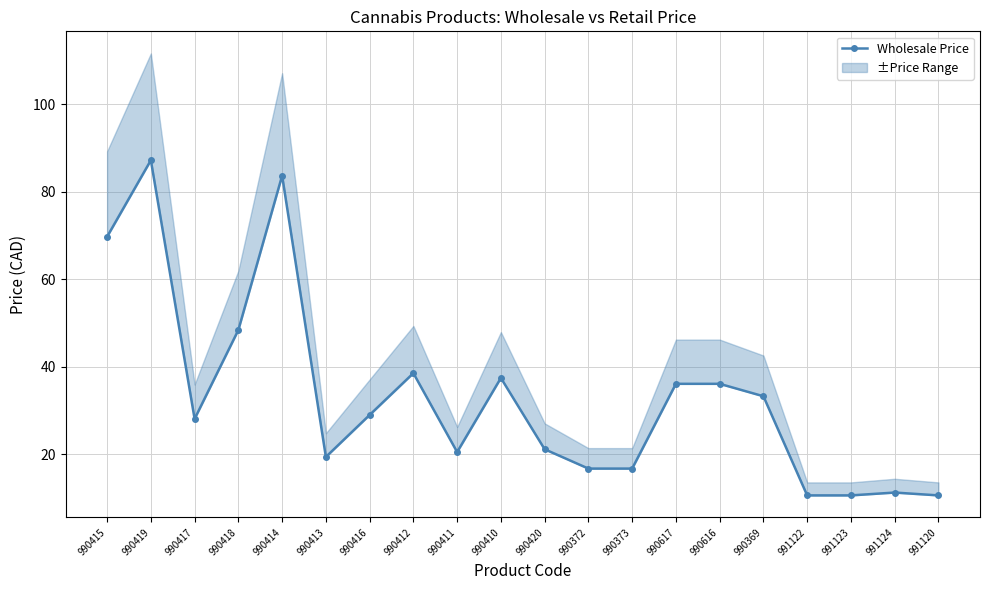

Which label corresponds to the largest value in the chart?

990419